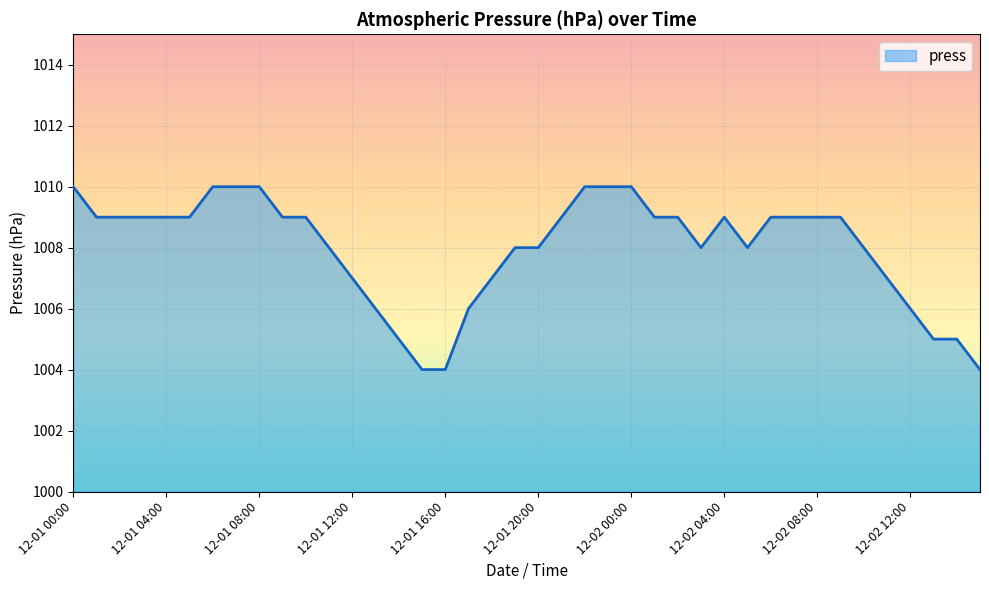

What is the minimum value shown in the chart?

1004